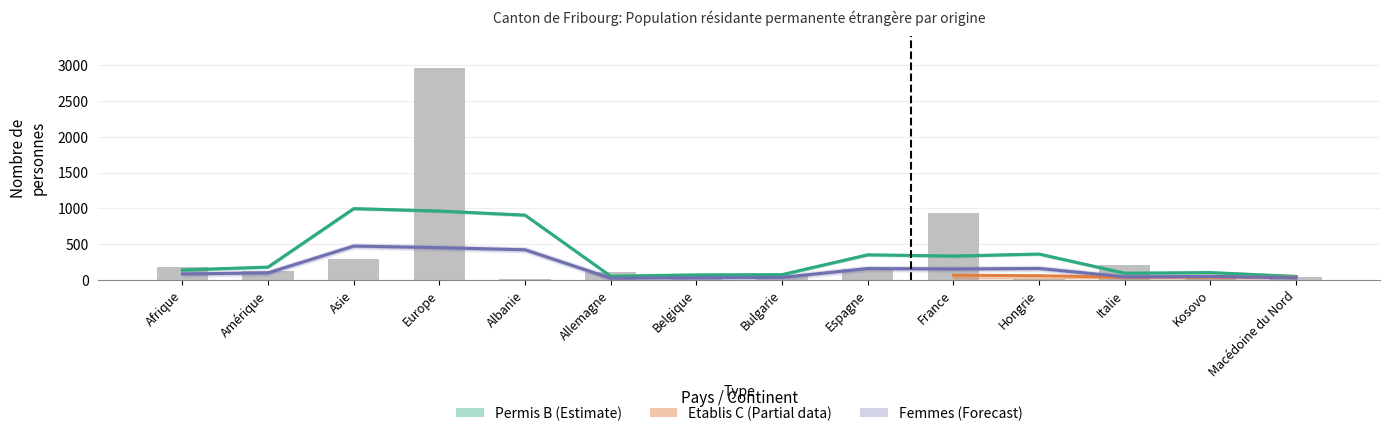

Rank the categories by value from lowest to highest.

Albanie, Hongrie, Macédoine du Nord, Belgique, Bulgarie, Kosovo, Allemagne, Amérique, Espagne, Afrique, Italie, Asie, France, Europe